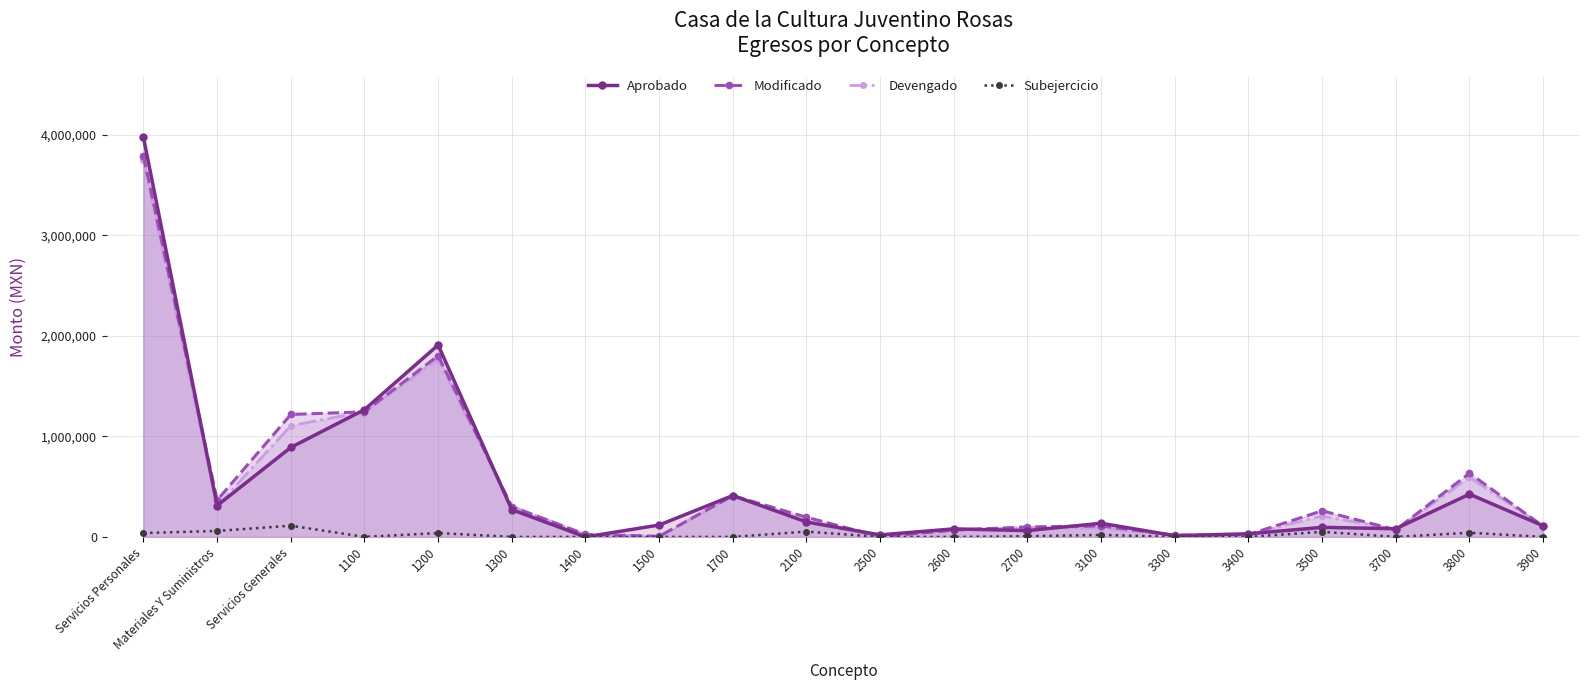

Between which two adjacent categories do Modificado and Aprobado first intersect?

Servicios Personales and Materiales Y Suministros